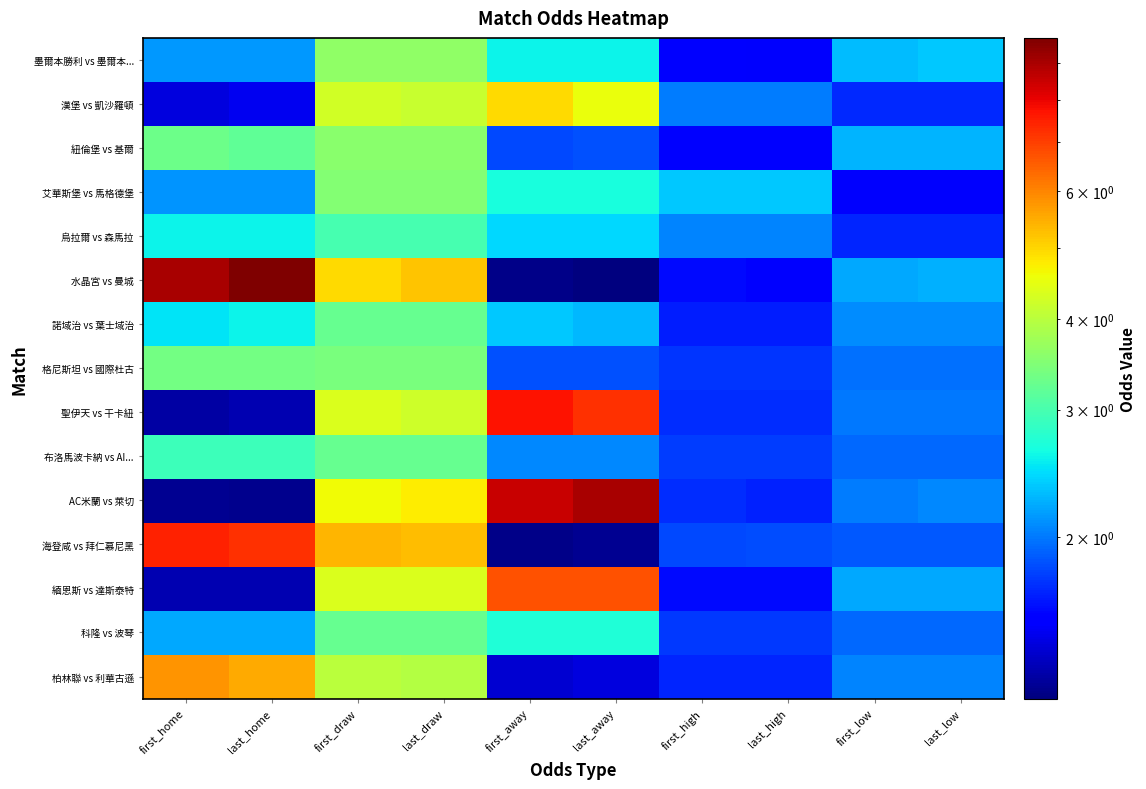

Which series has the widest spread of values?

水晶宮 vs 曼城